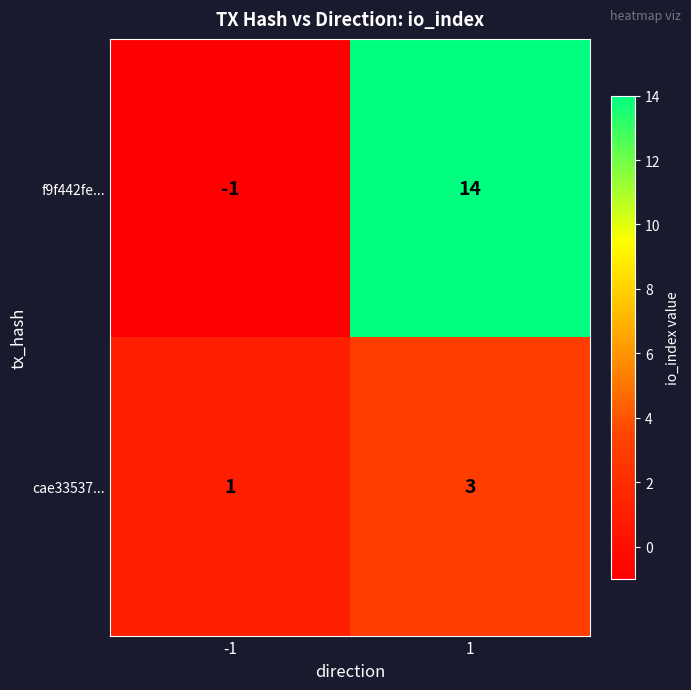

Is the value of f9f442fe... at 1 greater than the value of cae33537... at 1?

Yes